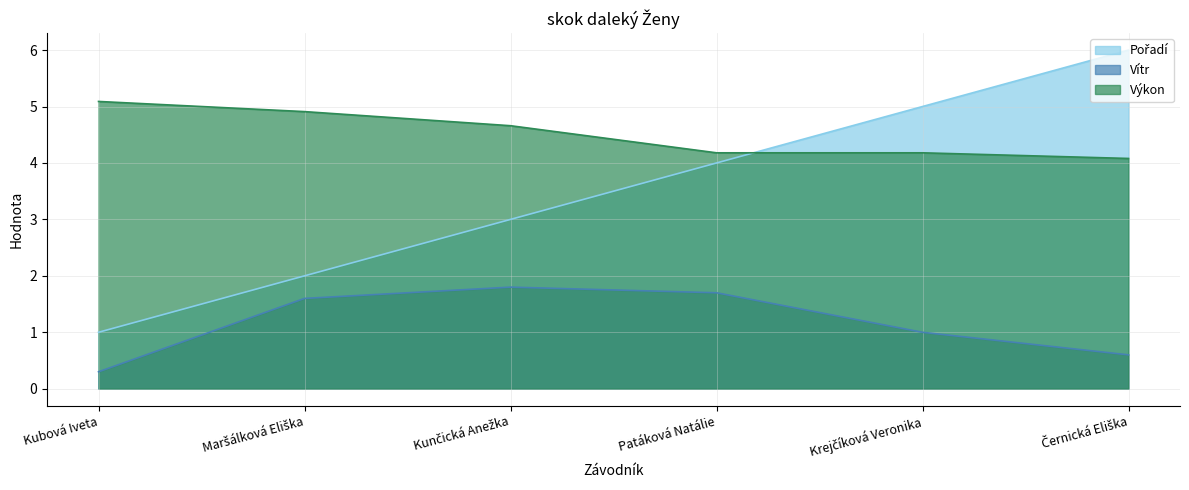

Which series has the widest spread of values?

Pořadí